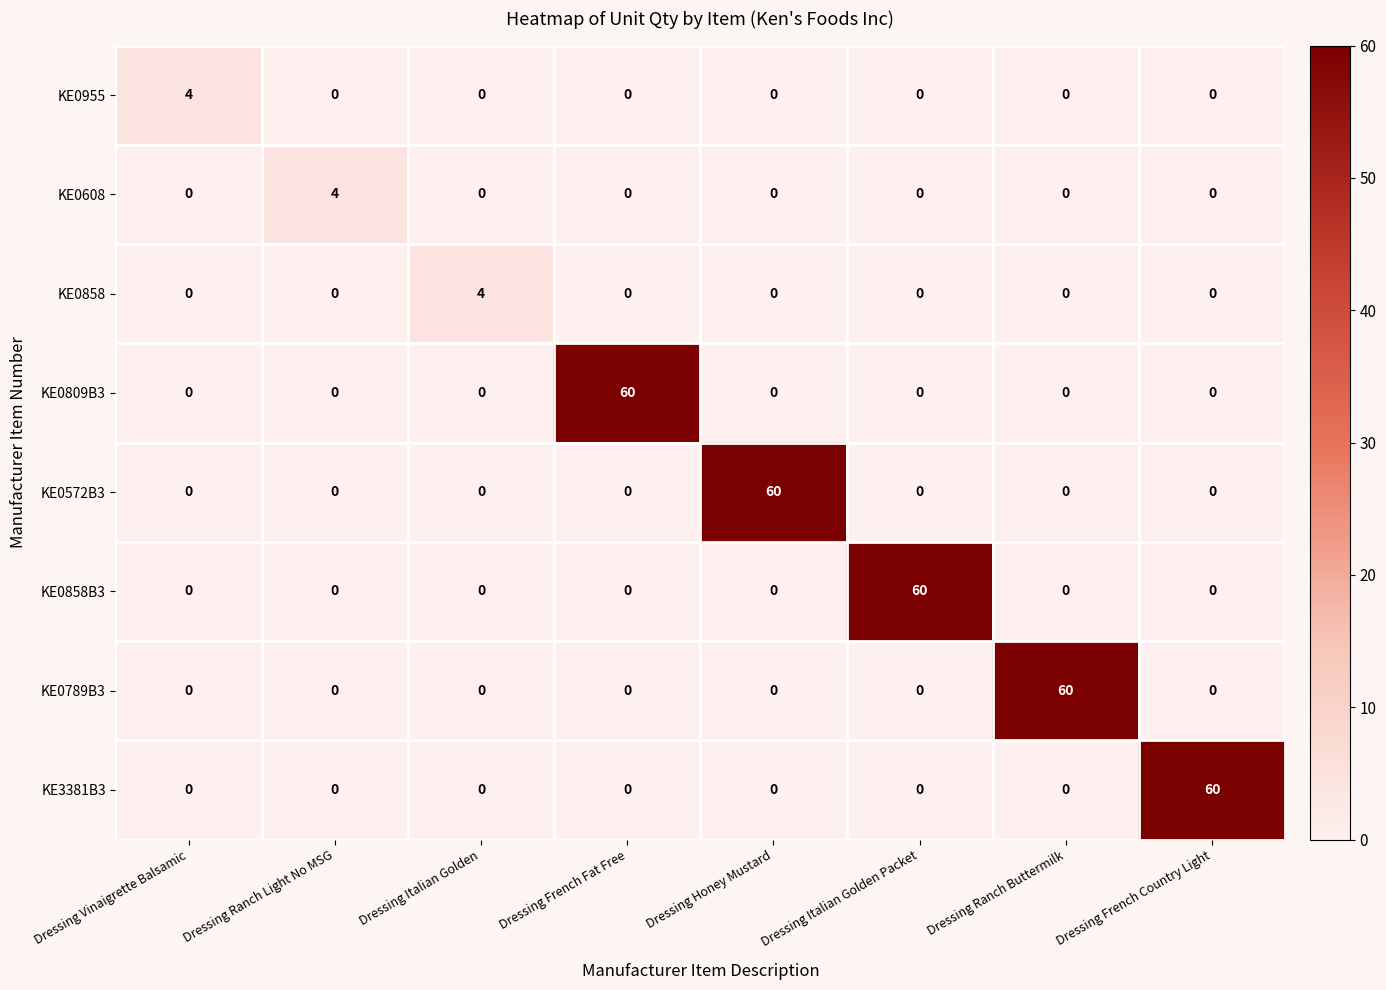

What is the spread (max minus min) of values at Dressing Ranch Buttermilk?

60